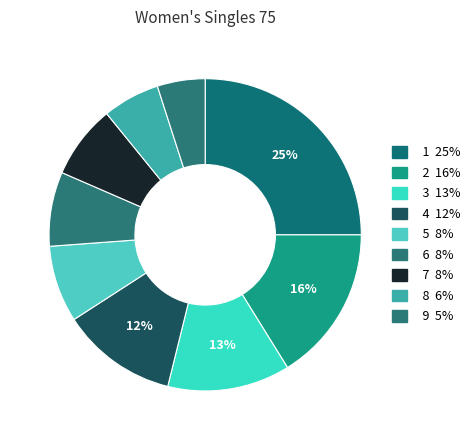

To the nearest percent, what percentage of the pie is 5?

8%